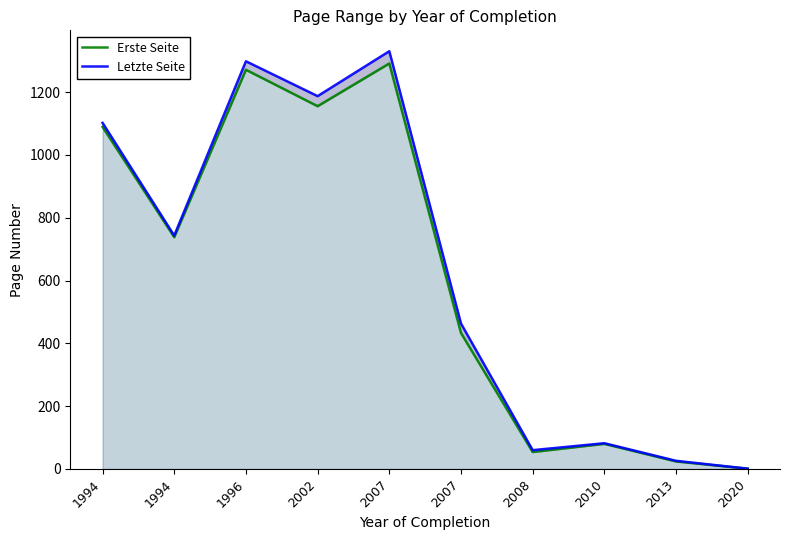

Rank the categories by Erste Seite value from lowest to highest.

2020, 2013, 2008, 2010, 2007, 1994, 1994, 2002, 1996, 2007